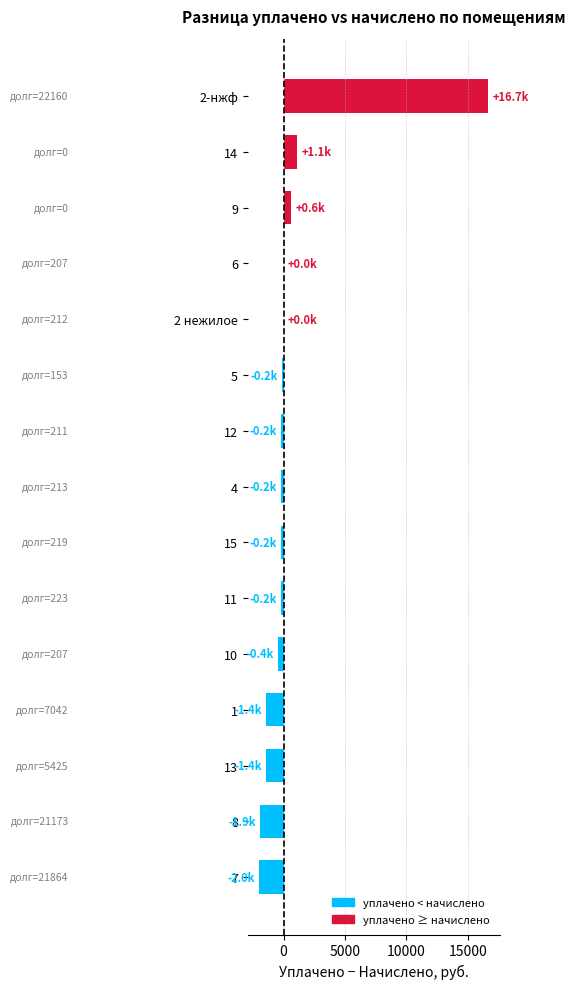

How many distinct data groups are displayed?

1